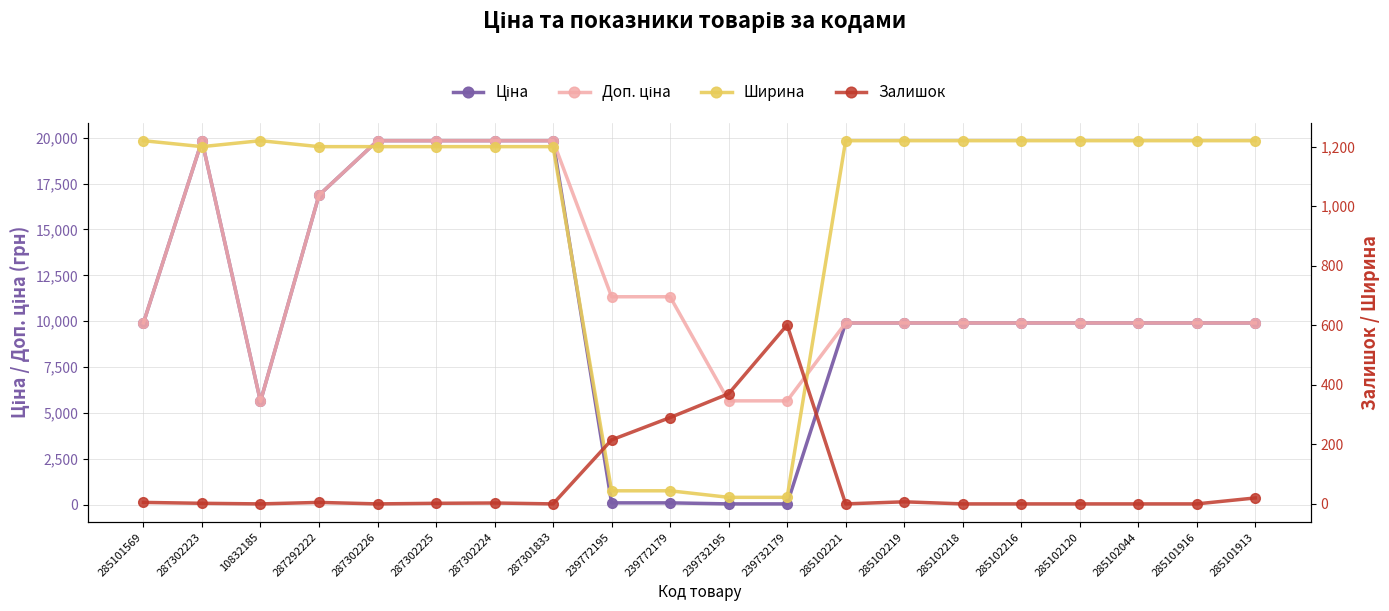

True or false: Ширина and Доп. ціна intersect in this chart.

False